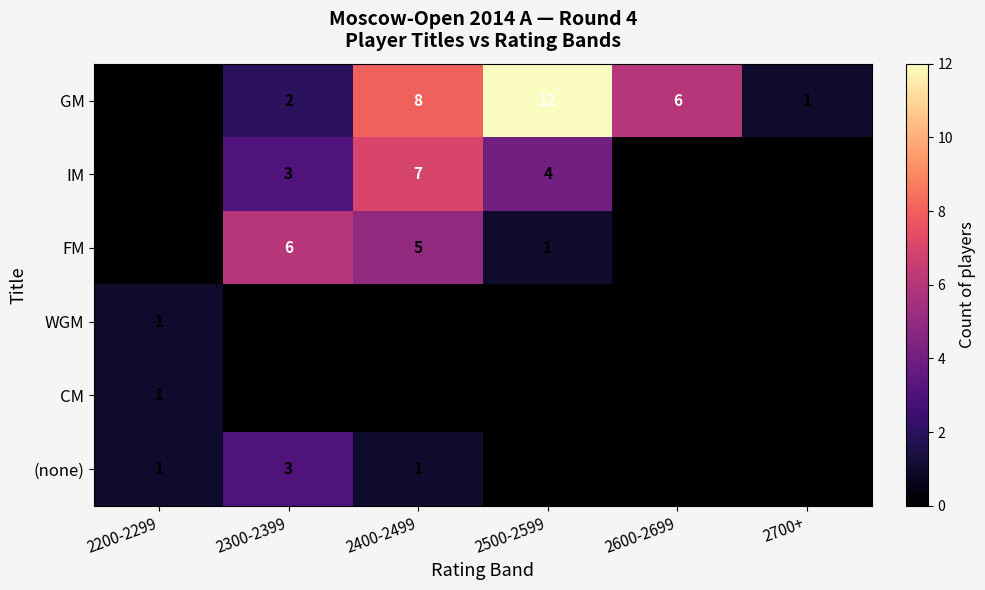

True or false: FM has a value of 6 at 2300-2399.

True